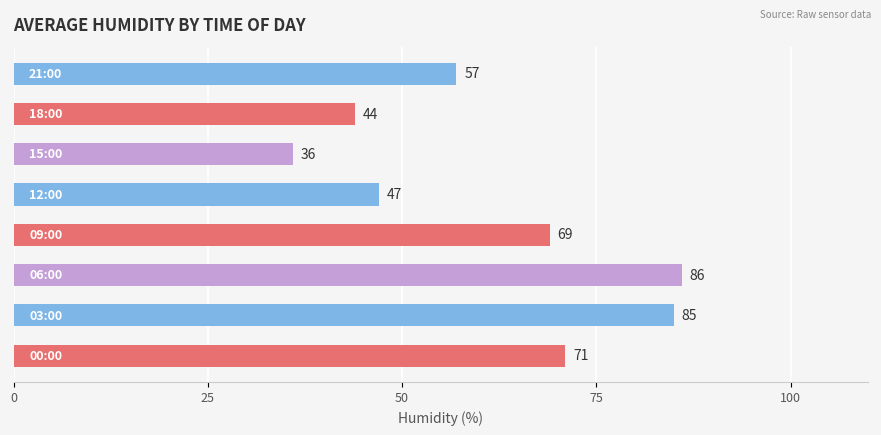

What is the minimum value shown in the chart?

36